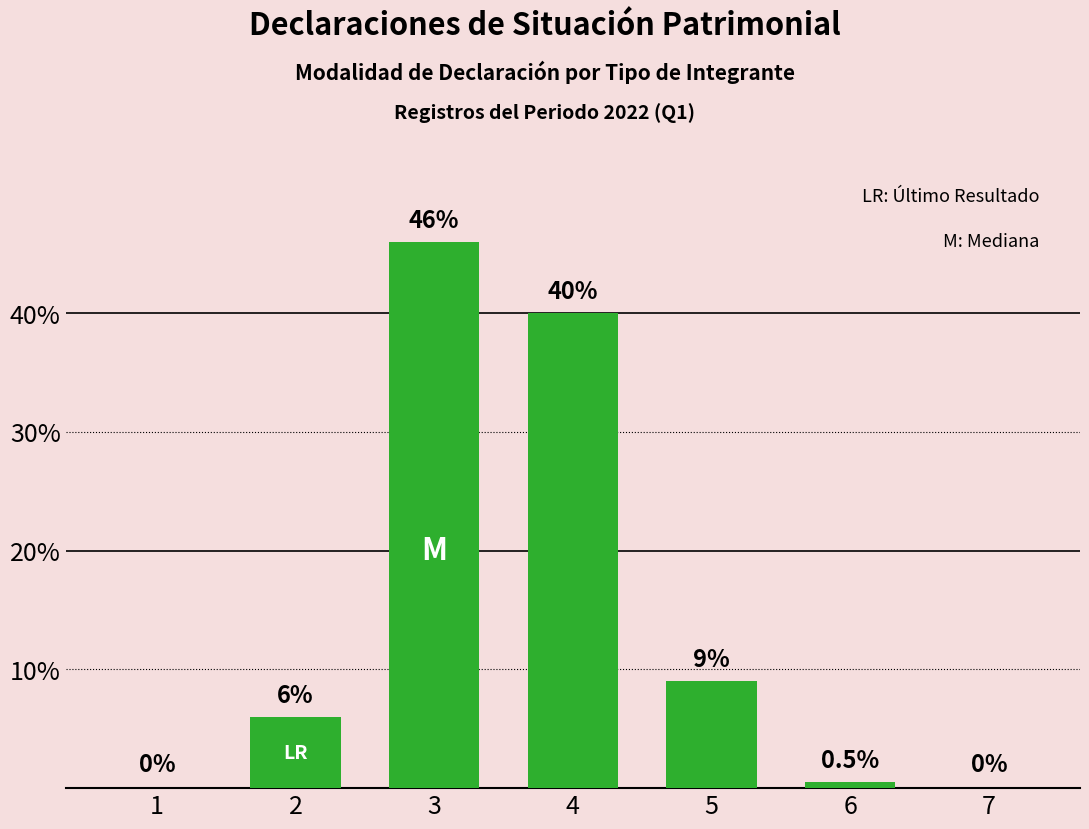

At which label is the value closest to 23?

5